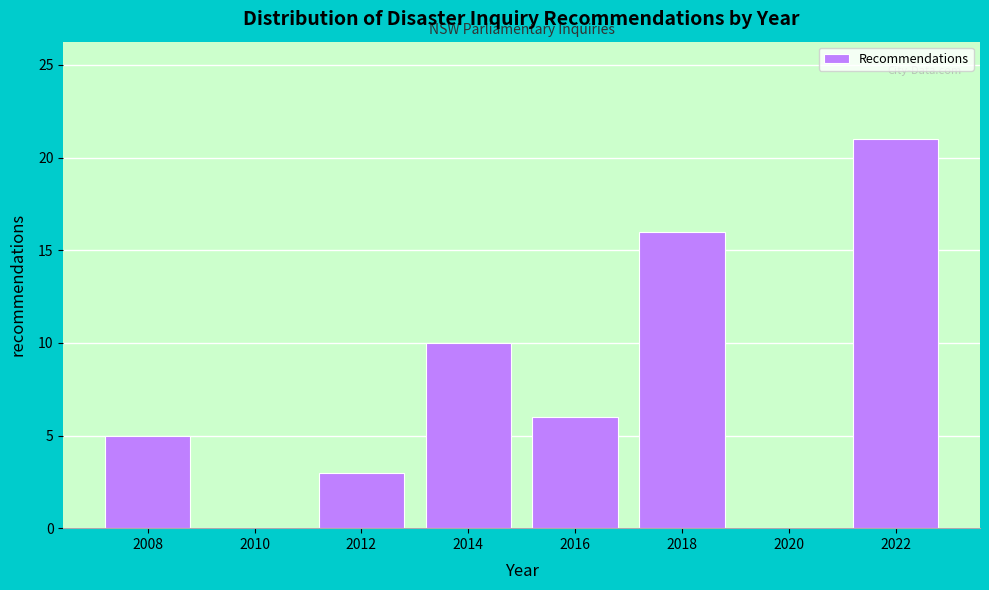

Reading right to left, what are all the values shown in this chart?

2022=21	2020=0	2018=16	2016=6	2014=10	2012=3	2010=0	2008=5